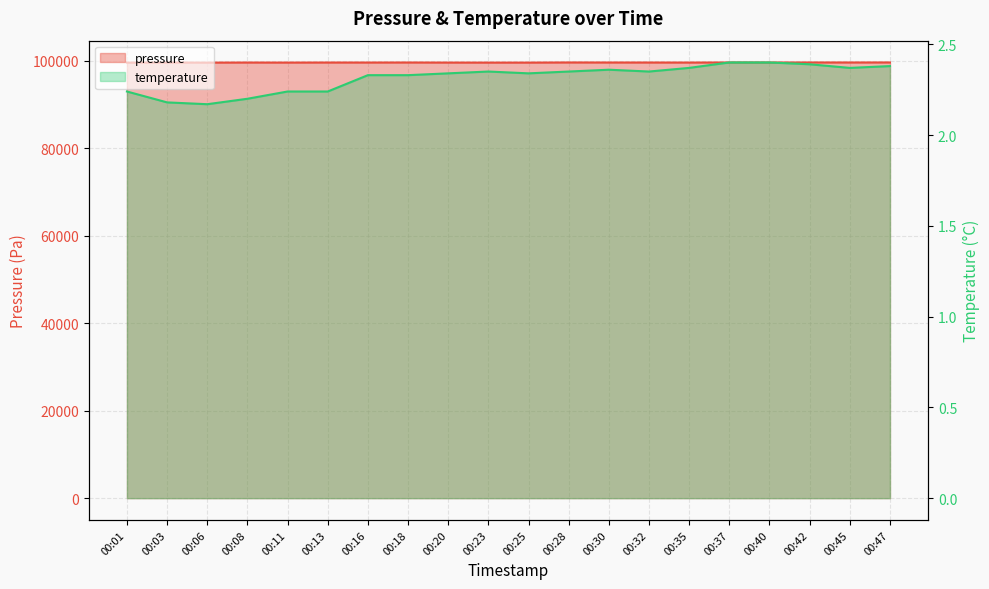

Which series has the largest range (max minus min)?

pressure